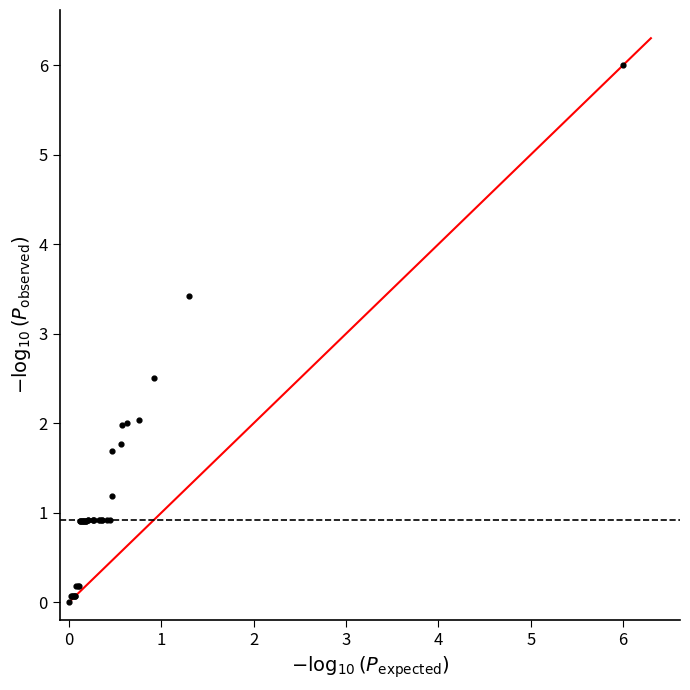

What Y value in the scatter plot is closest to 3?

3.4